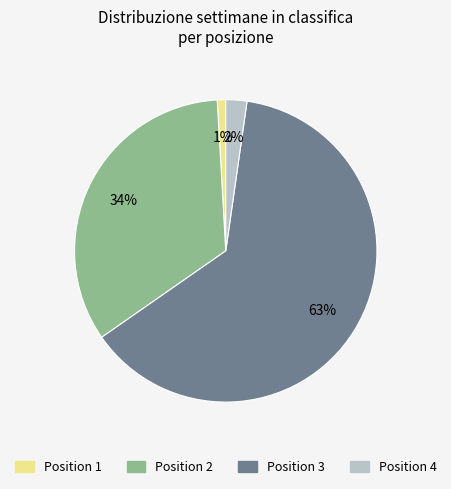

To the nearest percent, what is the average slice percentage?

25%